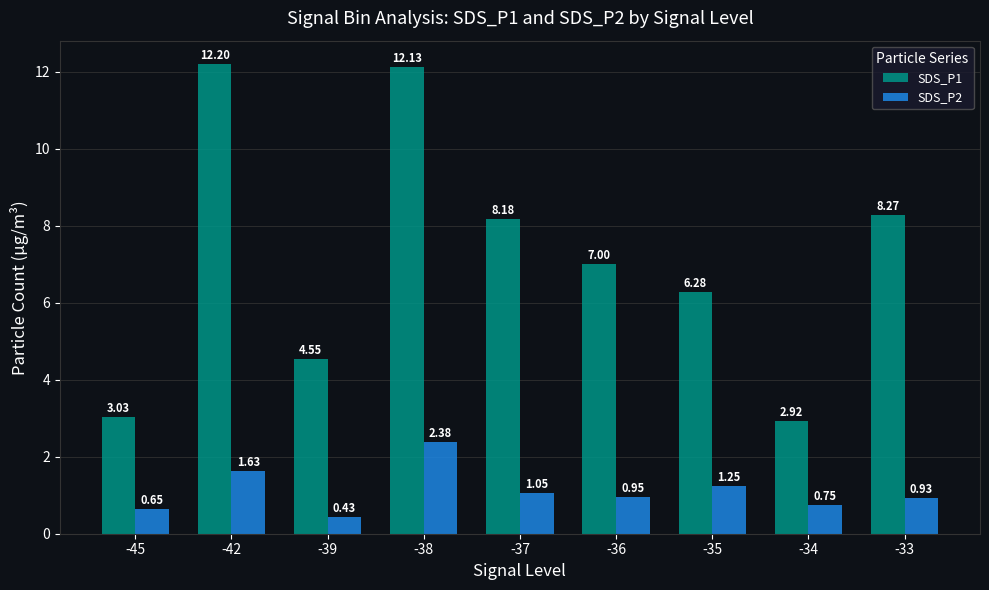

Which series has the largest range (max minus min)?

SDS_P1